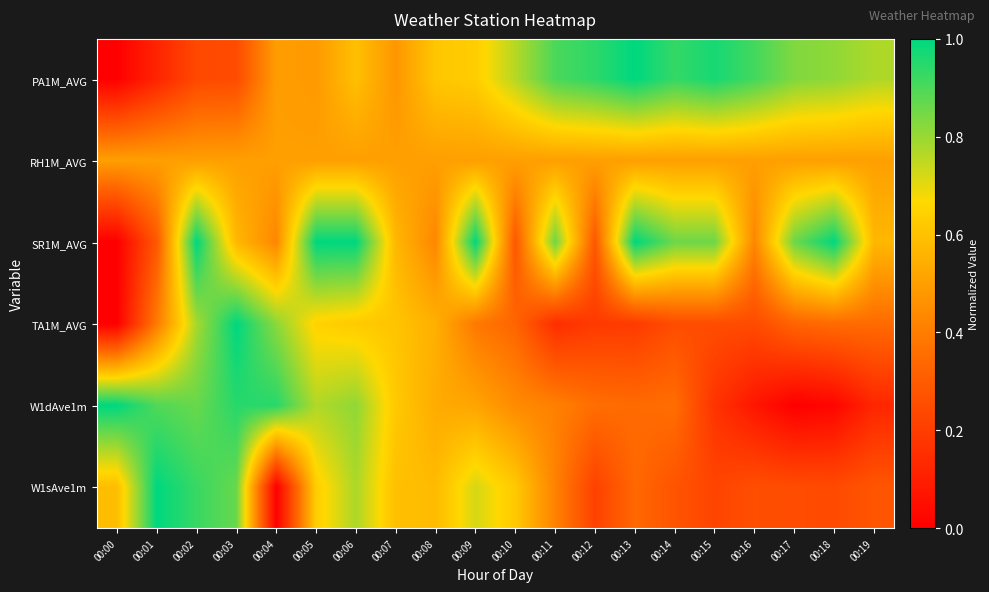

What is the difference between the highest and lowest values at 00:08?

0.2